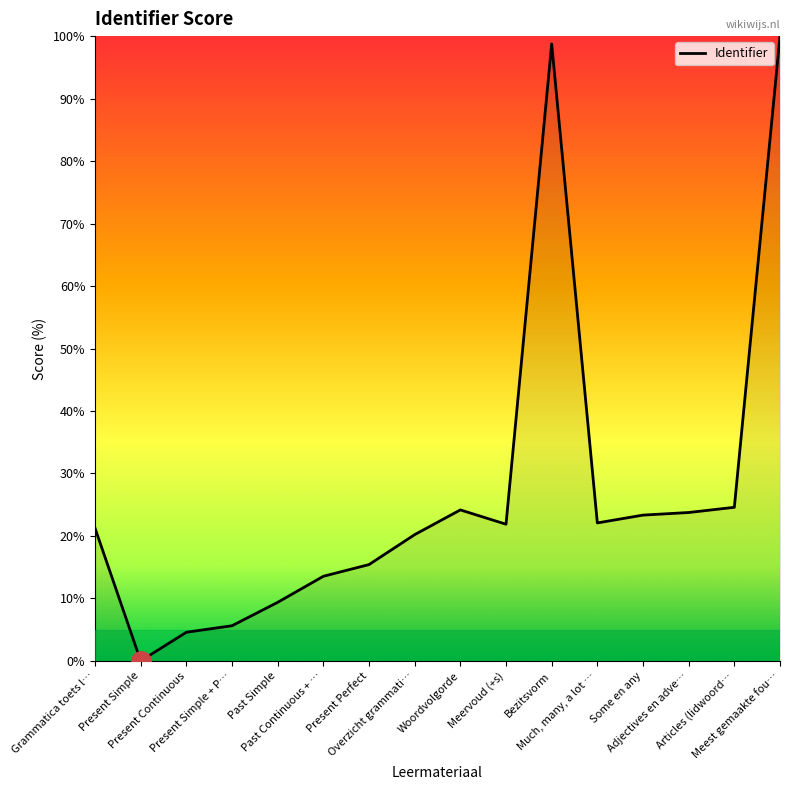

What is the difference between the maximum and minimum values?

100.0